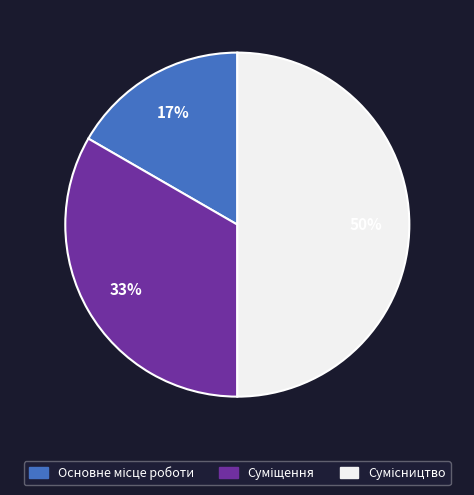

Count the number of slices in the pie.

3